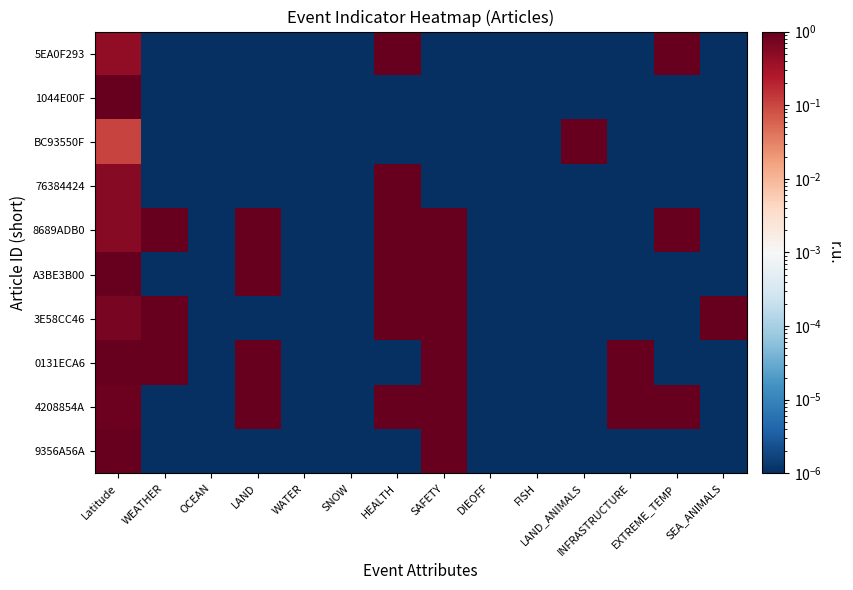

What is the total value across all series at SEA_ANIMALS?

1.0